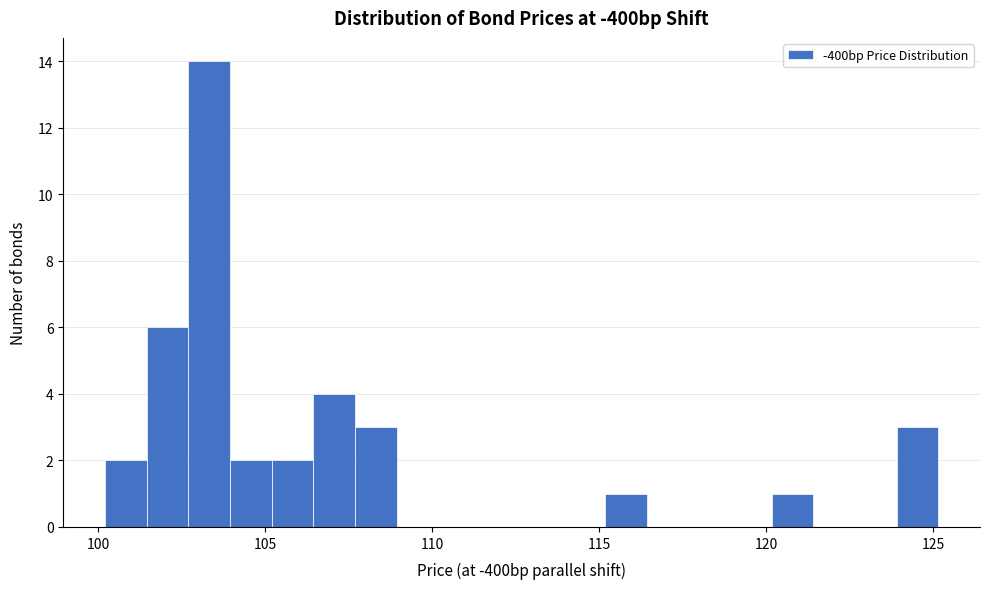

Around what value on the x-axis is the tallest bar? Give the approximate position of its centre, as read against the axis.

103.5